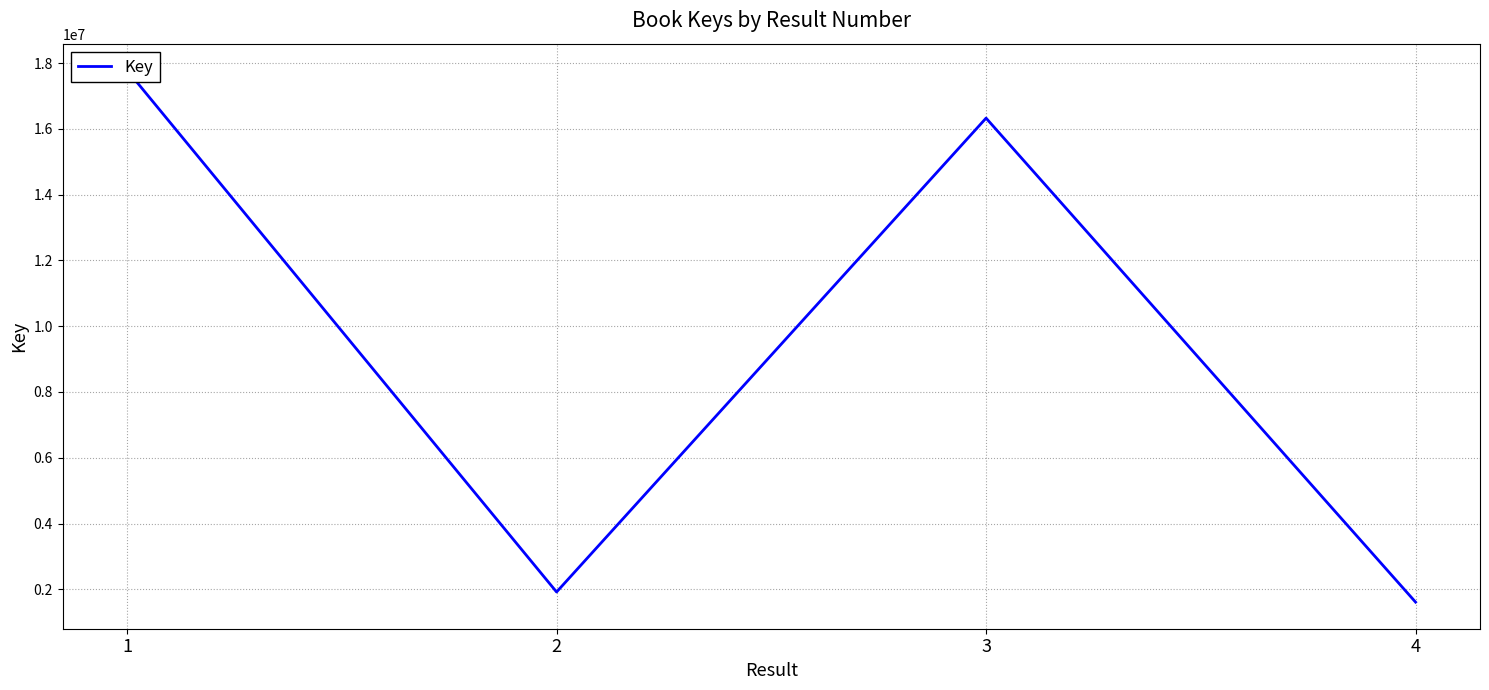

Read the value at 3, to the nearest 50.

16327450